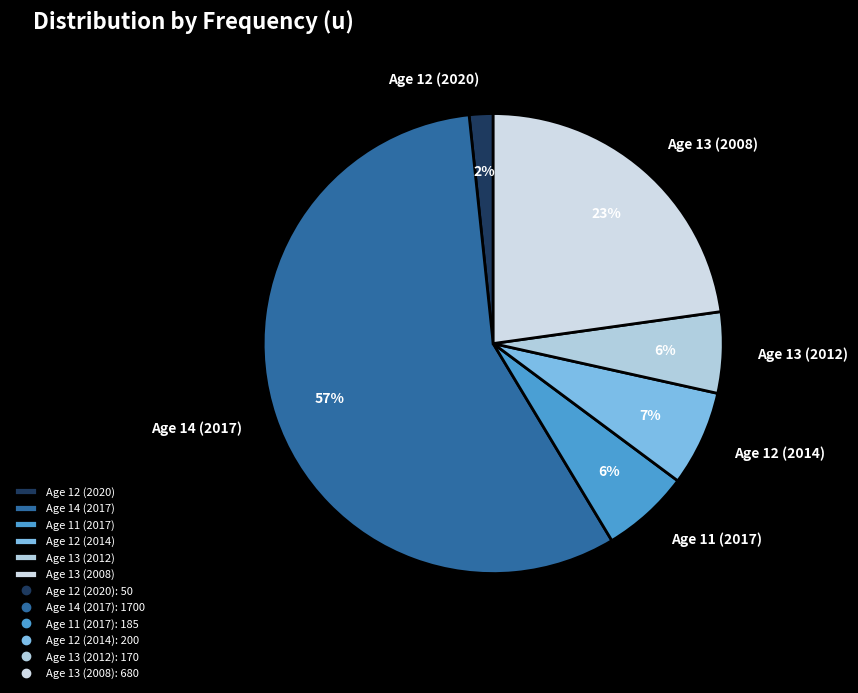

To the nearest percent, what portion does Age 13 (2012) represent?

6%